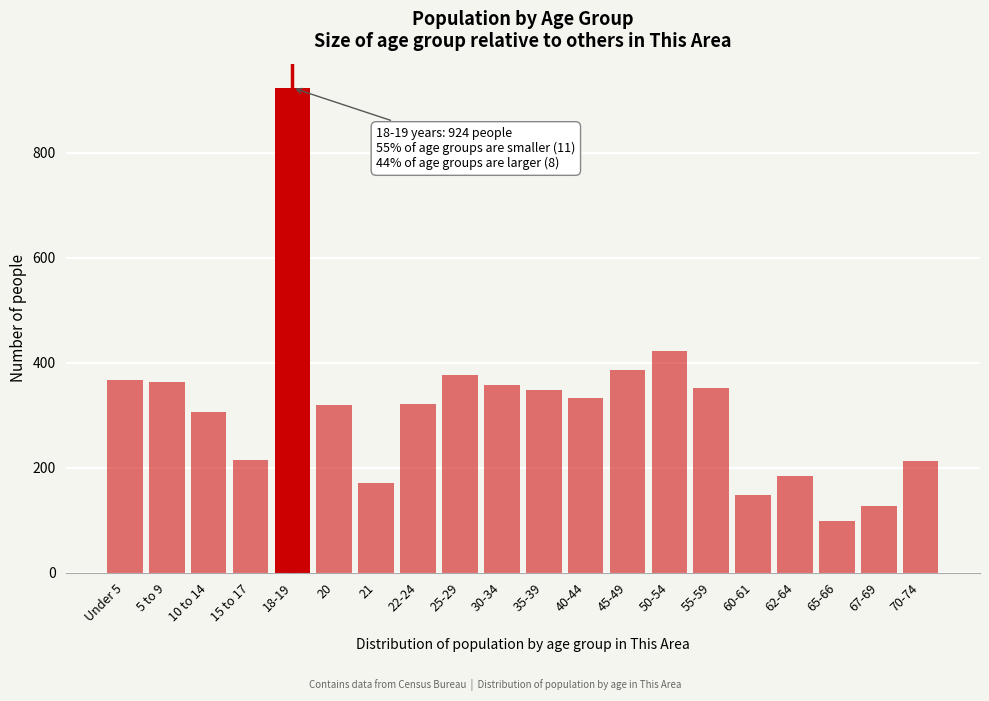

Between 18-19 and 67-69, which is larger?

18-19